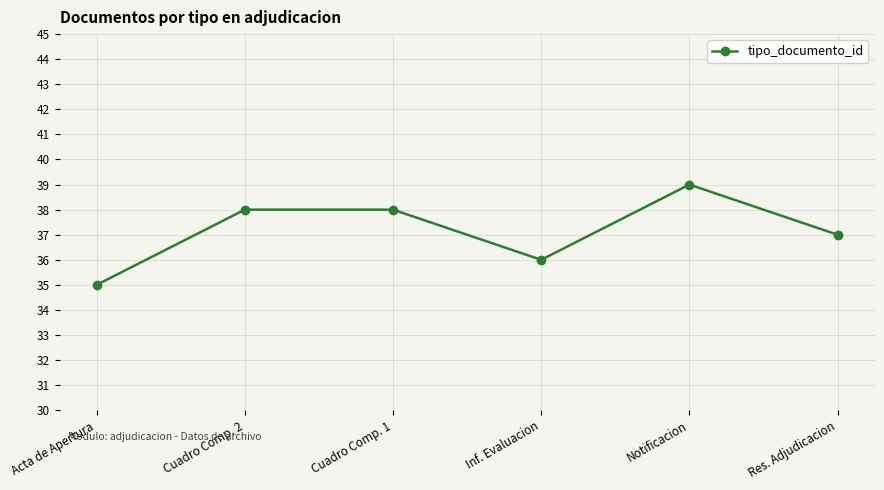

Reading left to right, transcribe all the data shown in this chart.

35	38	38	36	39	37